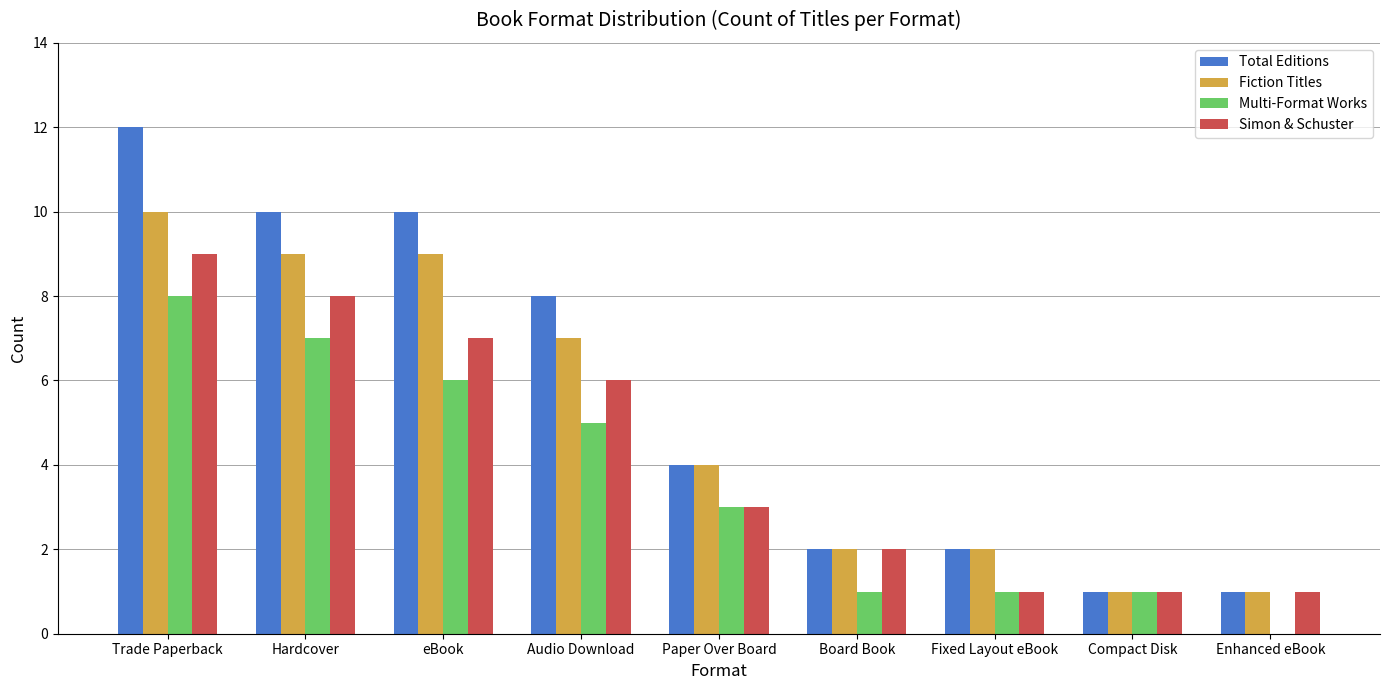

Is the value of Fiction Titles at Paper Over Board greater than the value of Simon & Schuster at Compact Disk?

Yes